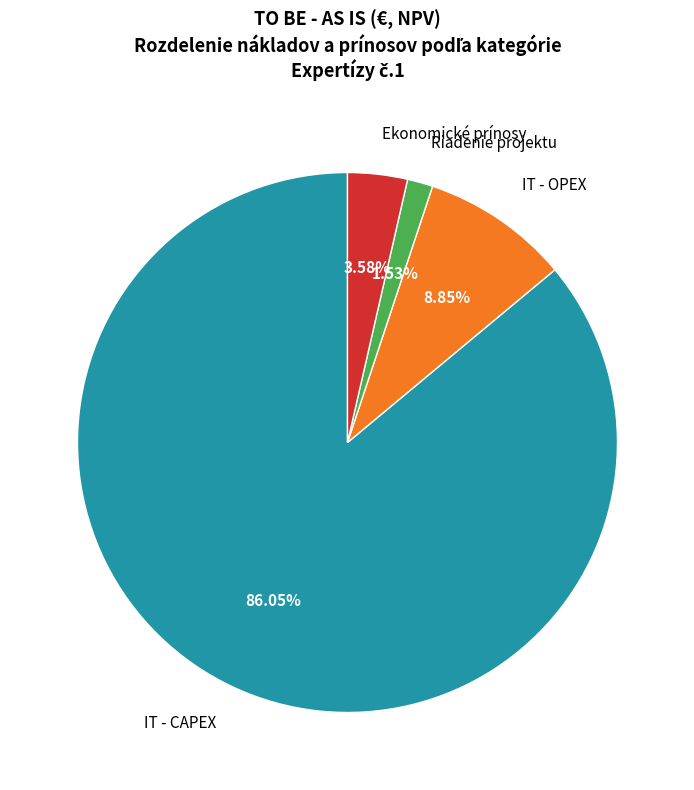

Count the number of slices in the pie.

4